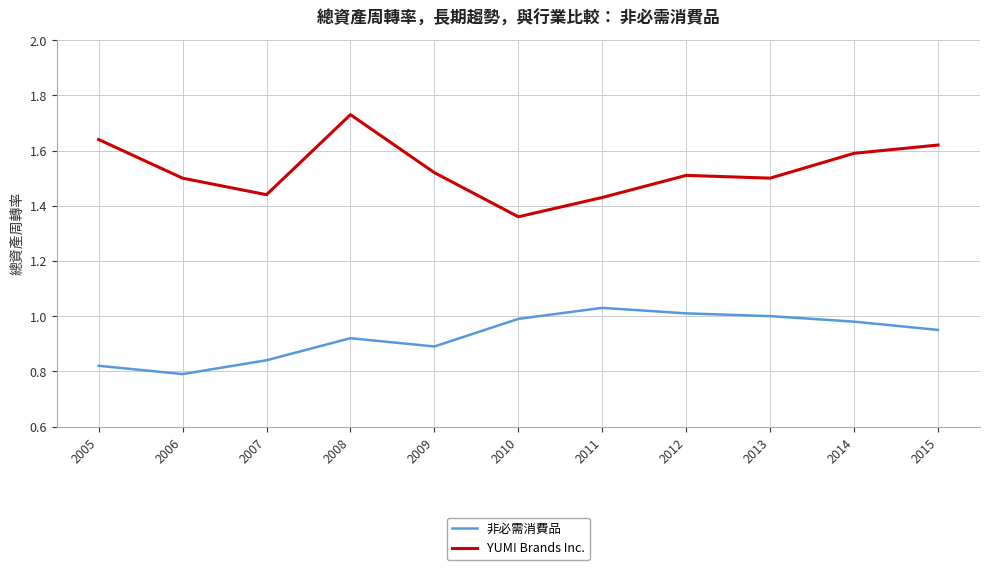

Count the number of categories in the chart.

11